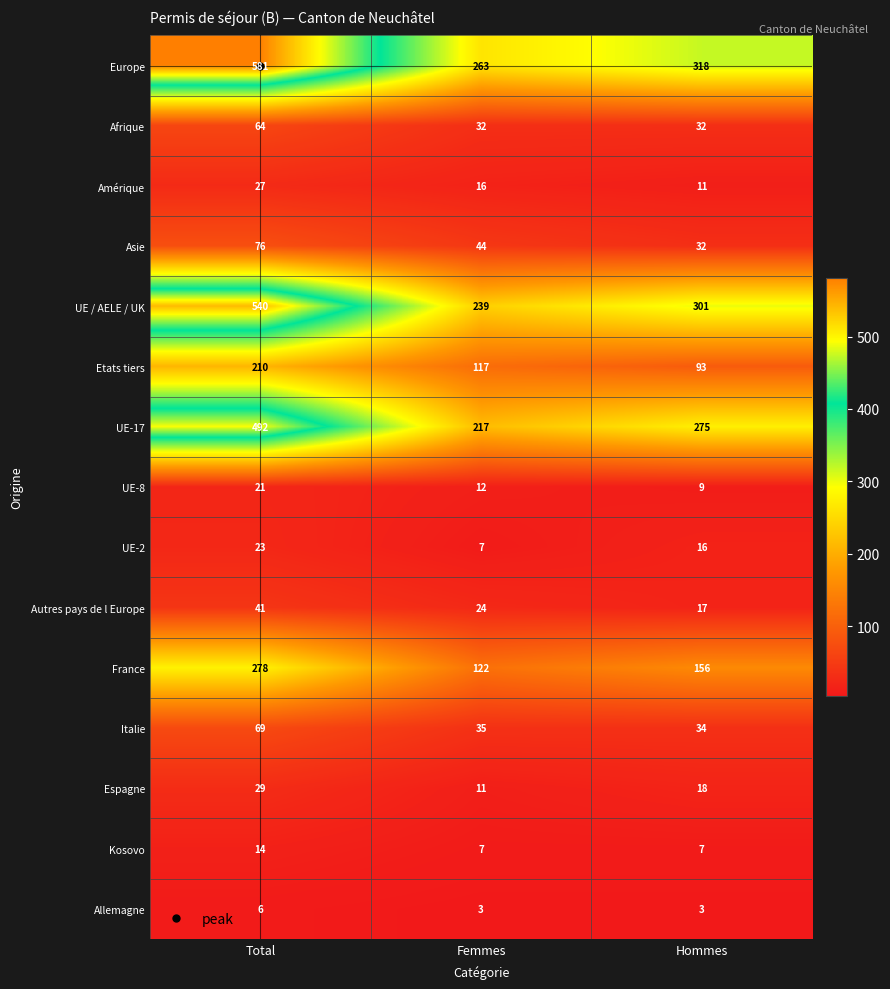

What is the maximum value shown in the chart?

581